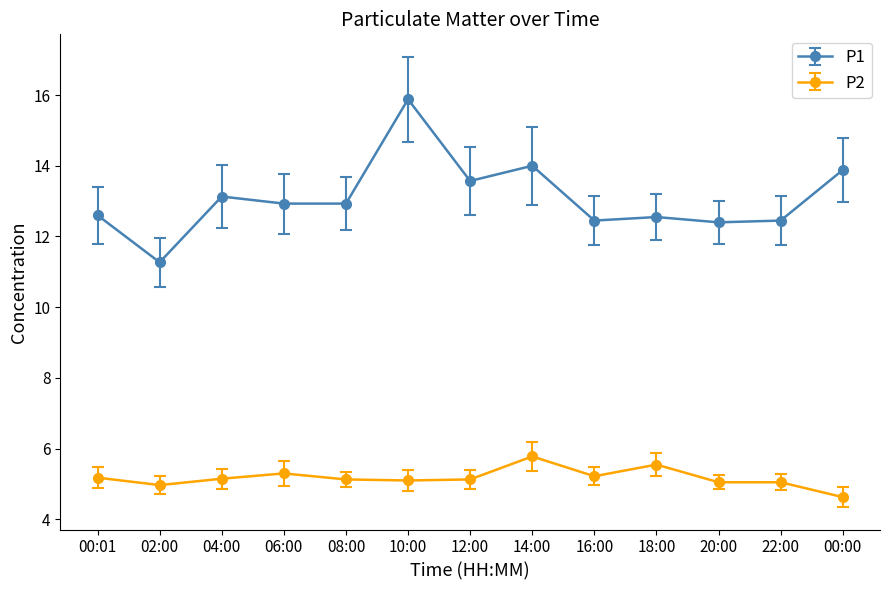

Which series has the largest range (max minus min)?

P1